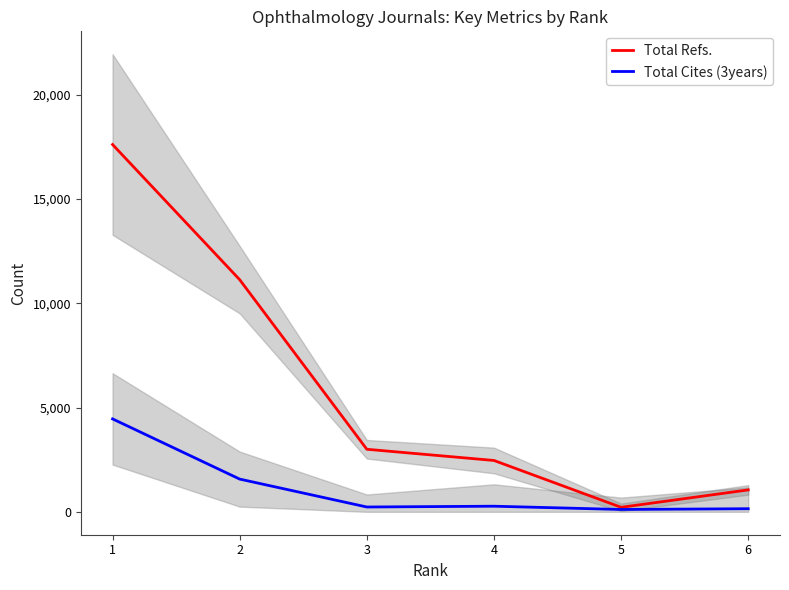

True or false: Total Cites (3years) has more than 1 interior local peaks.

False